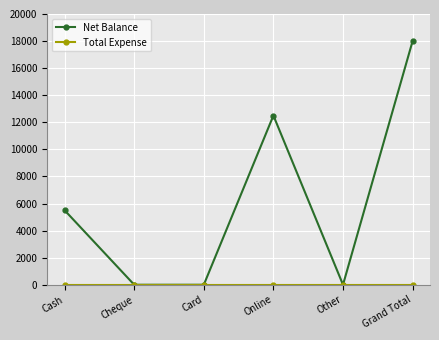

In Net Balance, how many points are higher than both neighbors (excluding endpoints)?

1